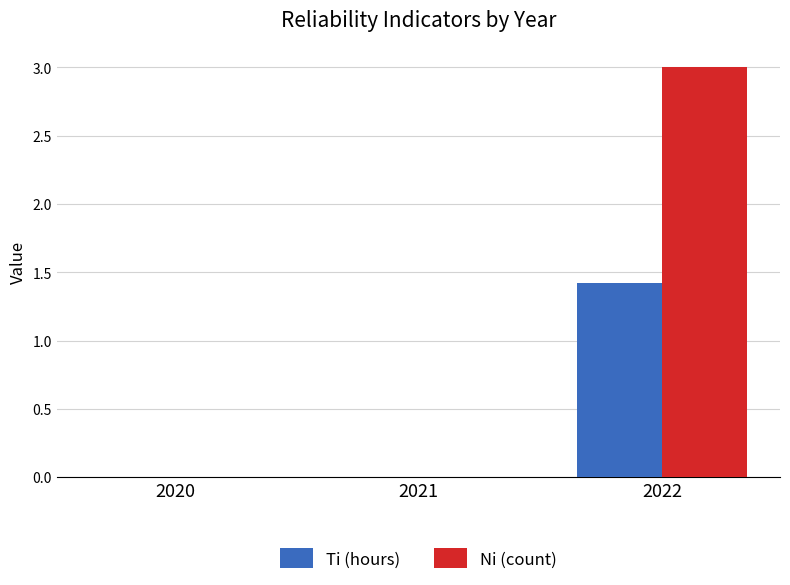

The Ti (hours) series shows 0.3 at 2022. True or false?

False